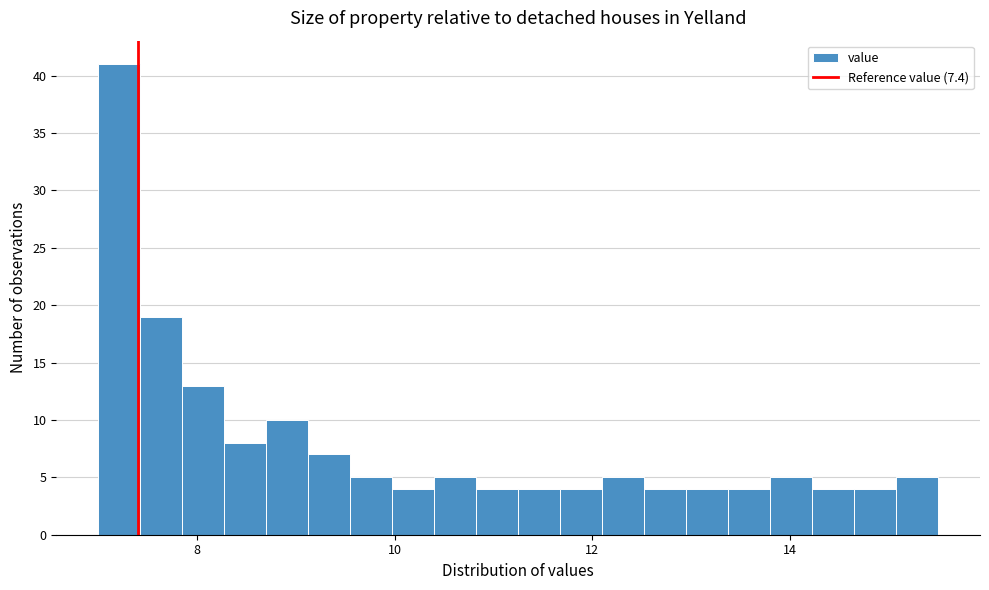

Read against the x-axis, roughly where is the centre of the tallest bar?

7.2